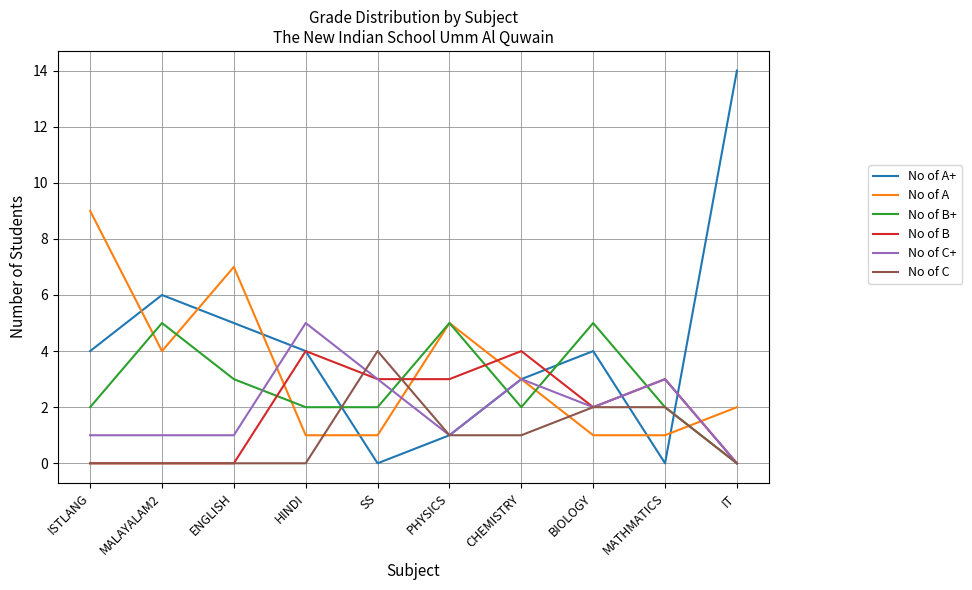

Which series has the widest spread of values?

No of A+